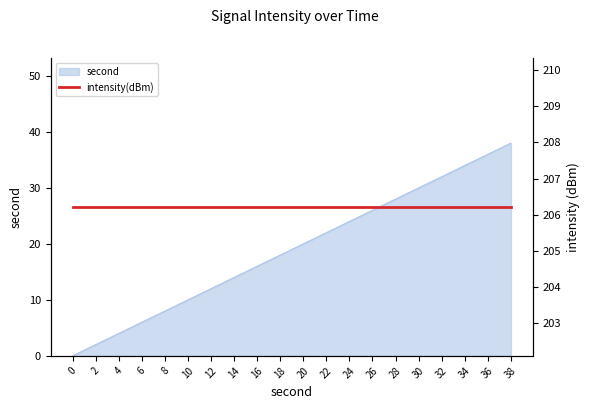

What is the change in value from 12 to 18?

+6